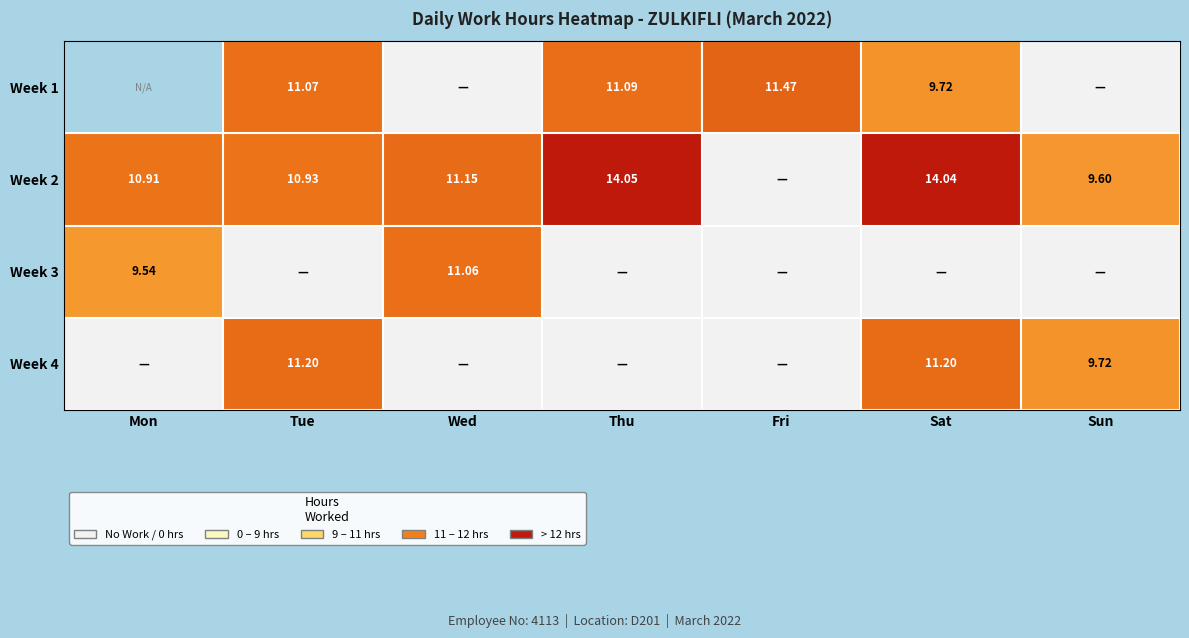

Count the number of categories in the chart.

7